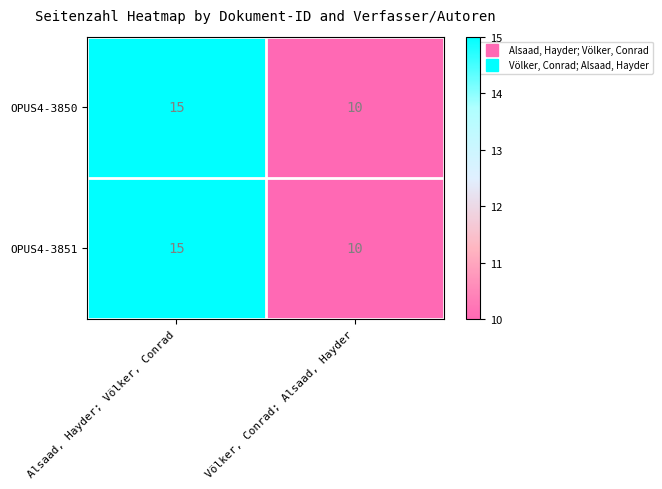

Count the number of categories in the chart.

2